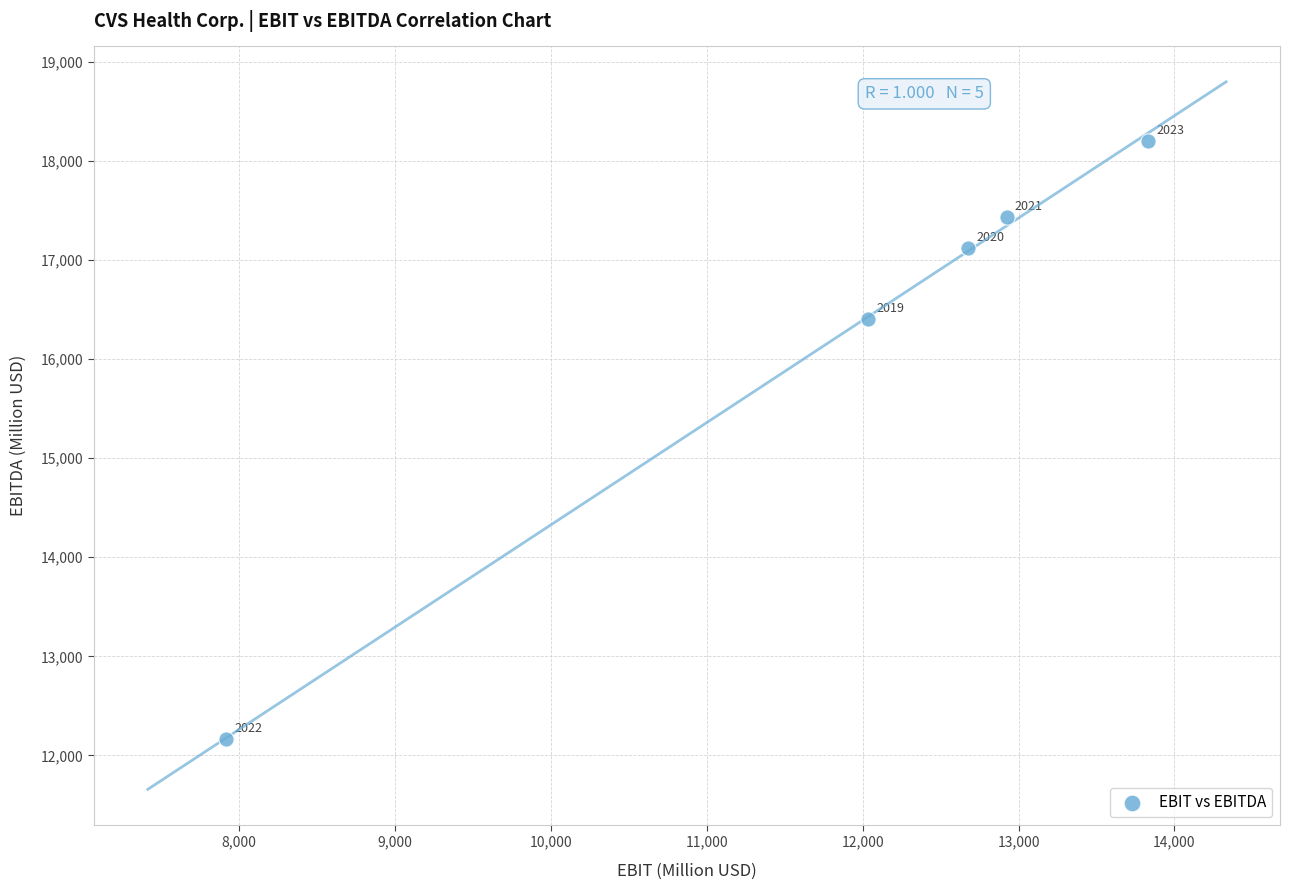

What Y value in the scatter plot is closest to 15179?

16403